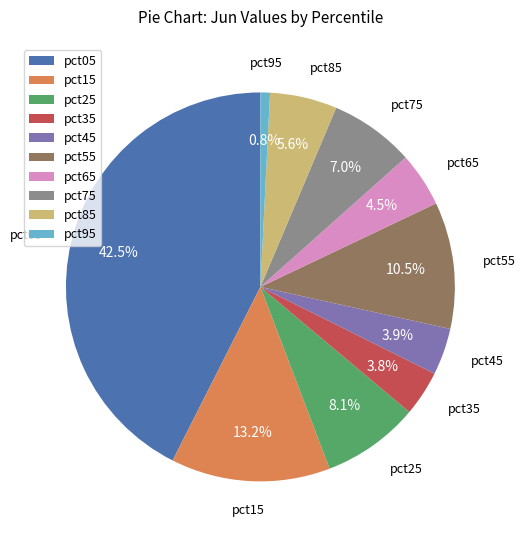

Which category has the smallest portion of the pie?

pct95